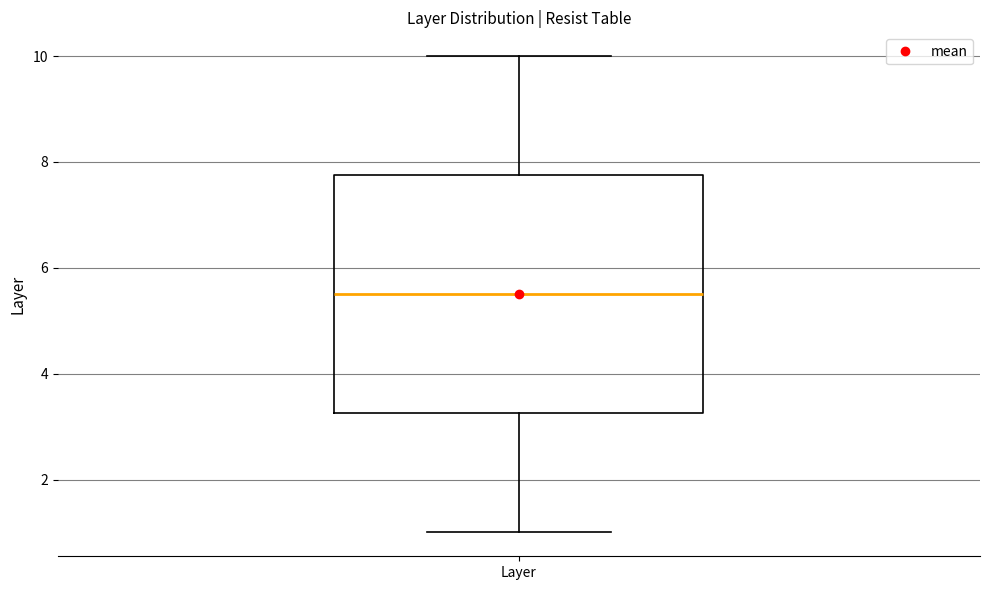

Read this box plot against the y-axis: the position of the median line, the range covered by the box, and the ends of both whiskers. The values are not printed on the chart, so give them approximately, as read against the axis.

median 5.6, box 3.2 to 7.8, whiskers 1.0 to 10.0